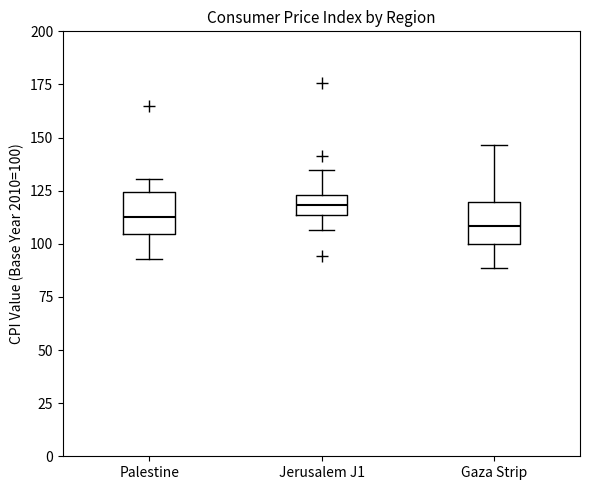

Where is the upper edge of the box for Palestine on the y-axis? The values are not printed on the chart, so give them approximately, as read against the axis.

125